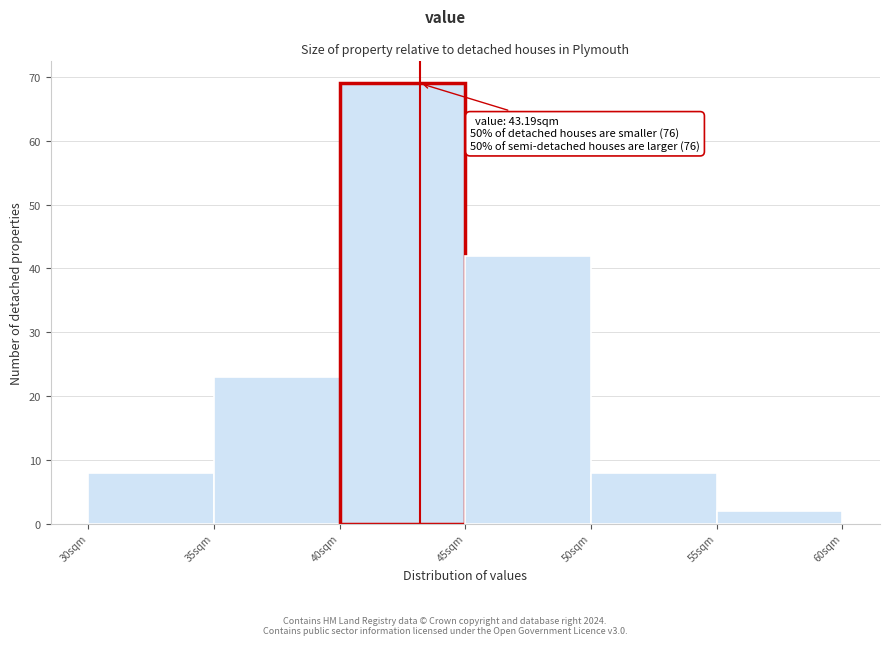

Over which range of the x-axis is the bar tallest?

40 to 45